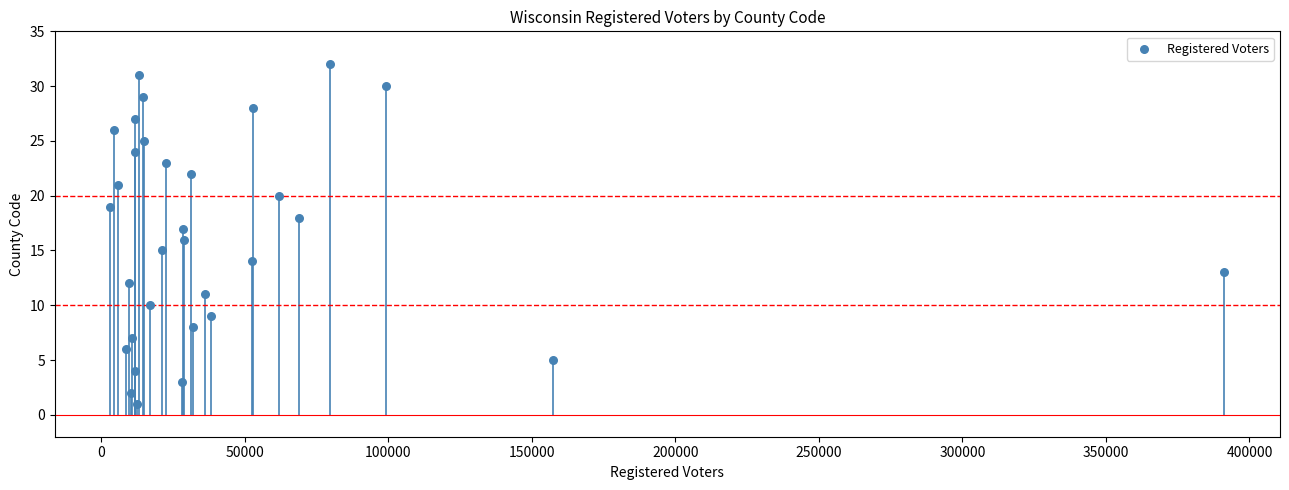

What is the range of X values (max minus min)?

388007